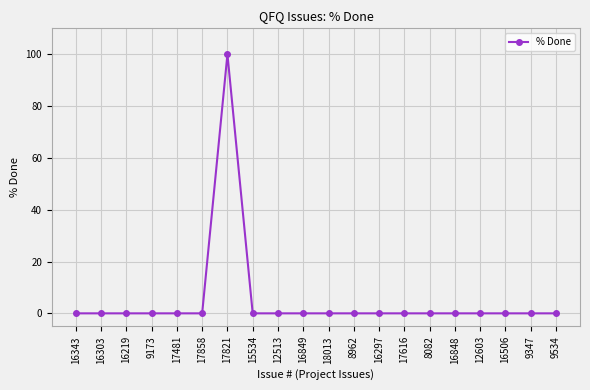

Reading right to left, list all the values displayed in this chart.

0	0	0	0	0	0	0	0	0	0	0	0	0	100	0	0	0	0	0	0